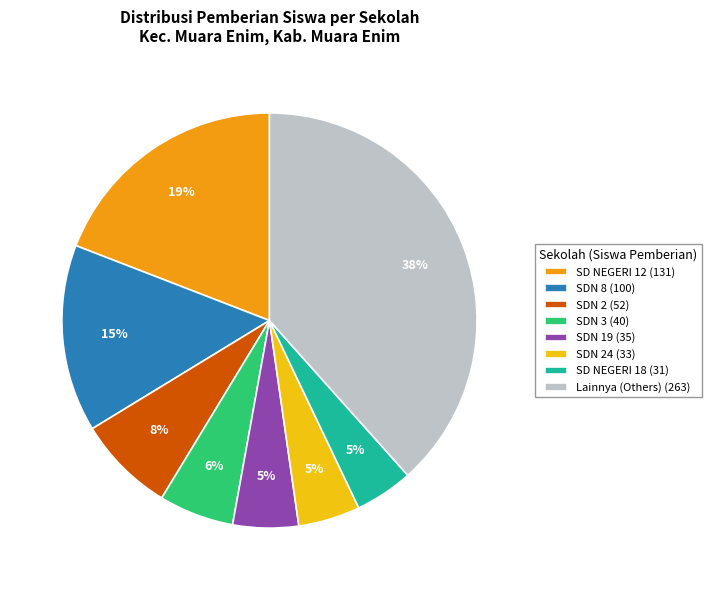

Combined, do Lainnya (Others) (263) and SDN 19 (35) account for over 50%?

No